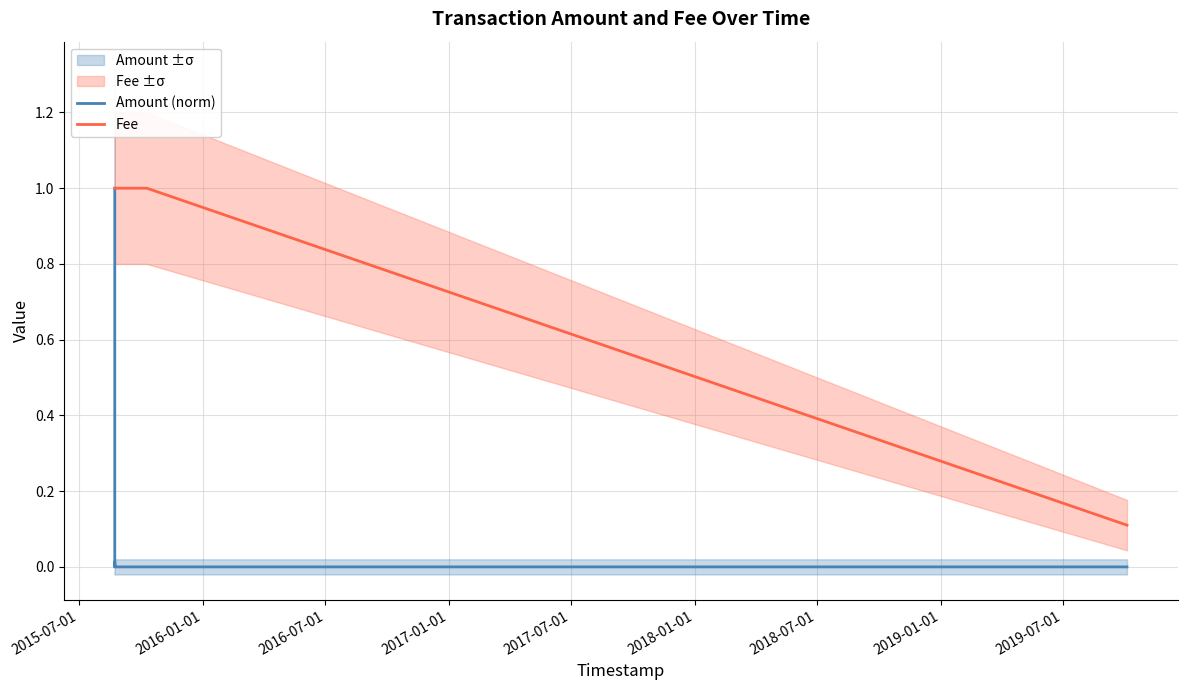

Count the number of categories in the chart.

6